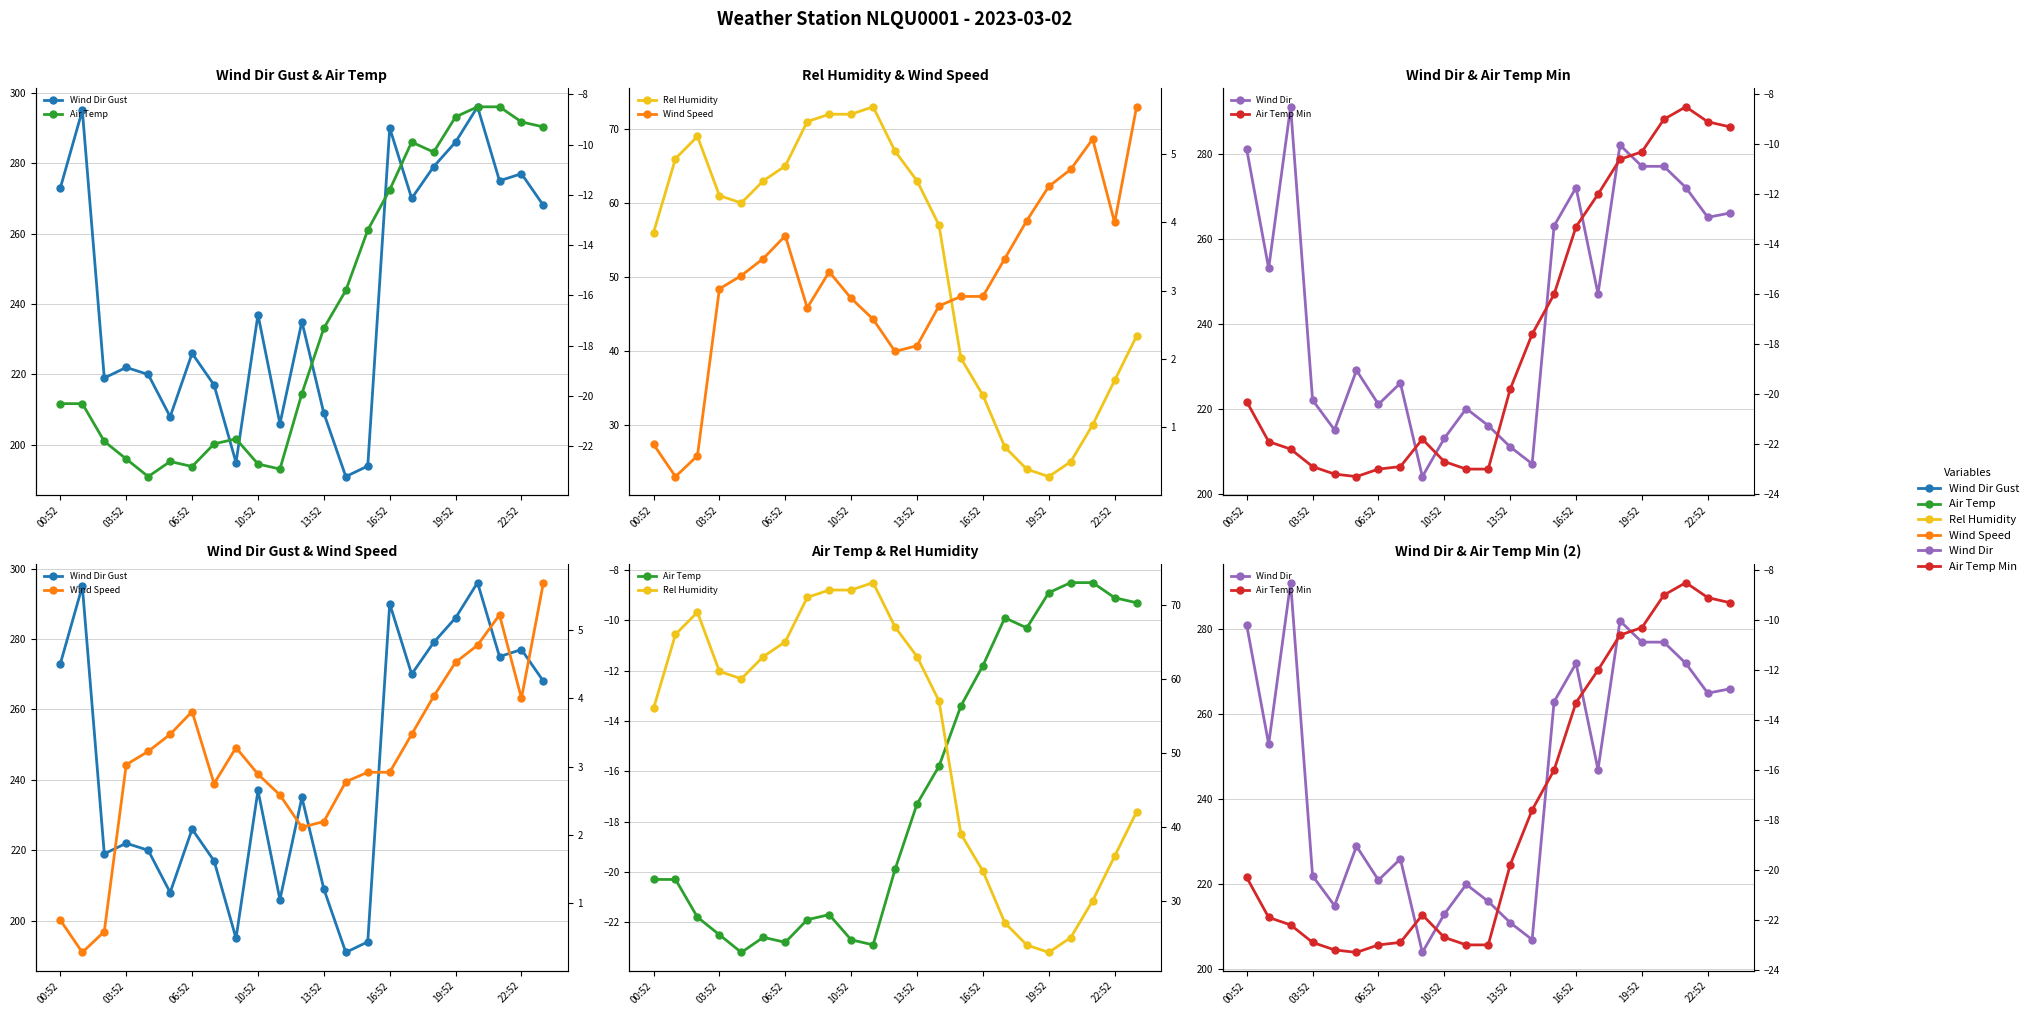

At which label does Wind Dir Gust reach its minimum?

13